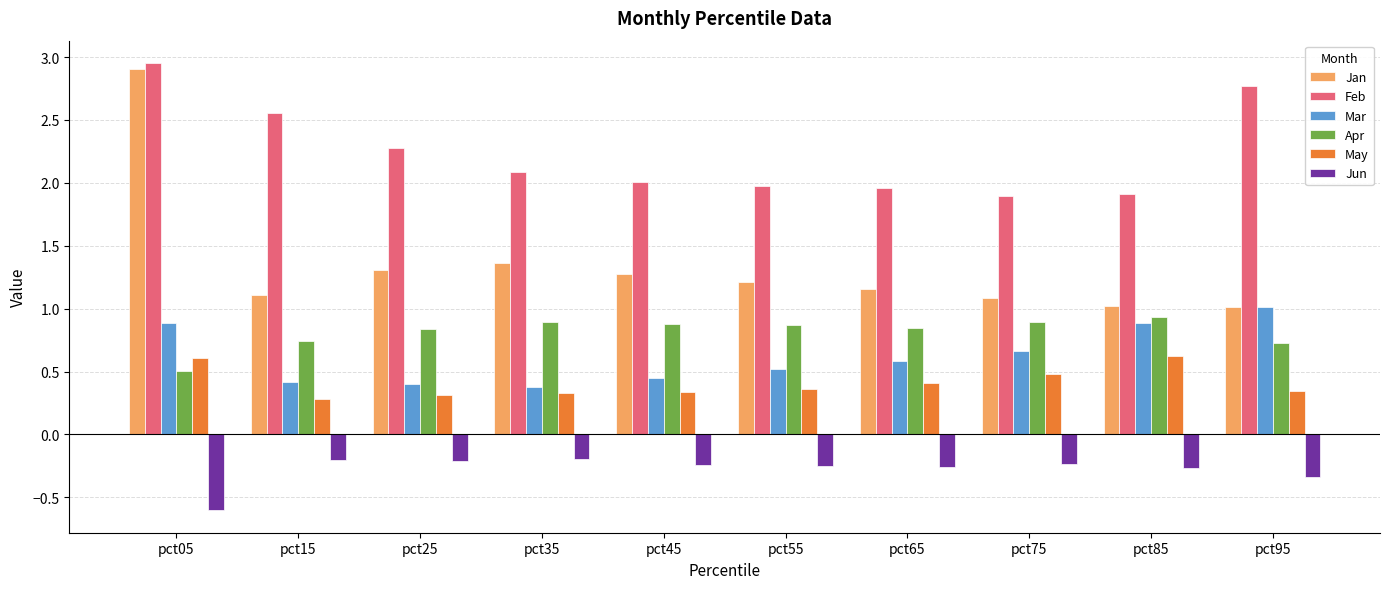

What is the value of the Apr bar at the 8th from the left?

0.9